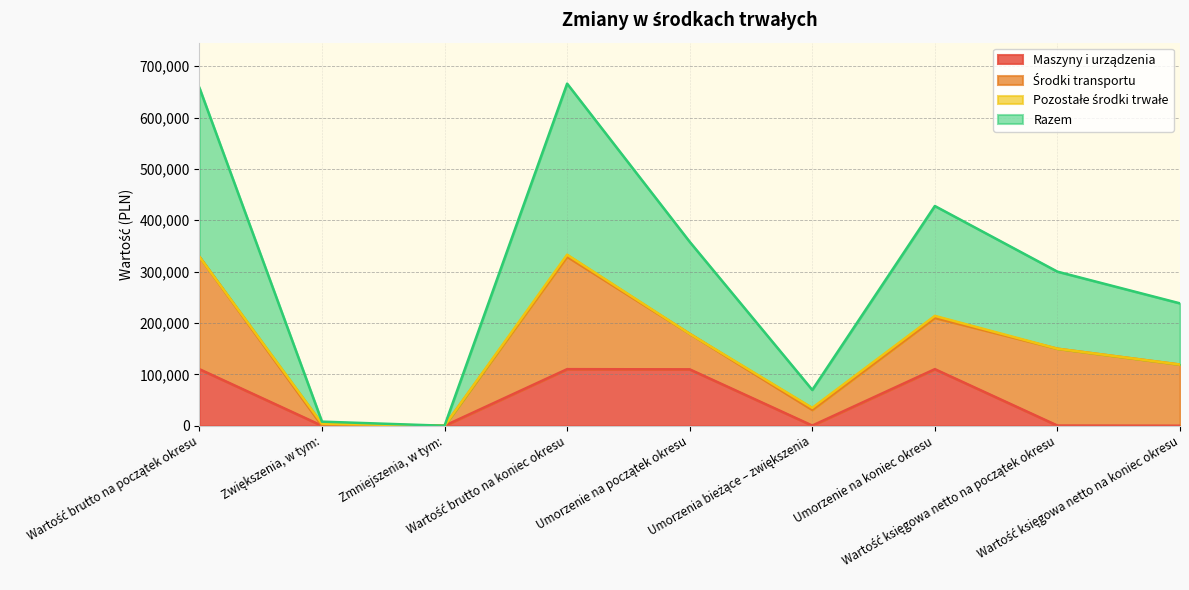

What is the label of the 3rd point from the right?

Umorzenie na koniec okresu